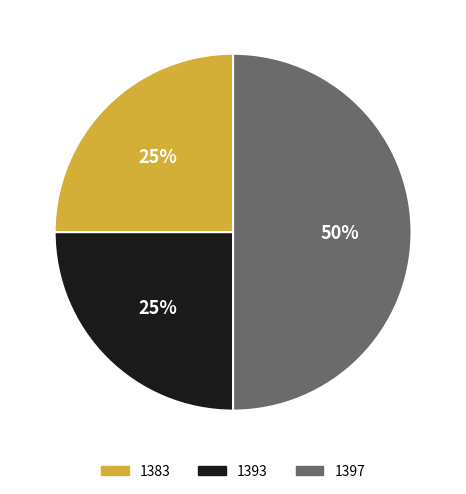

Is 1383 the majority of the pie?

No